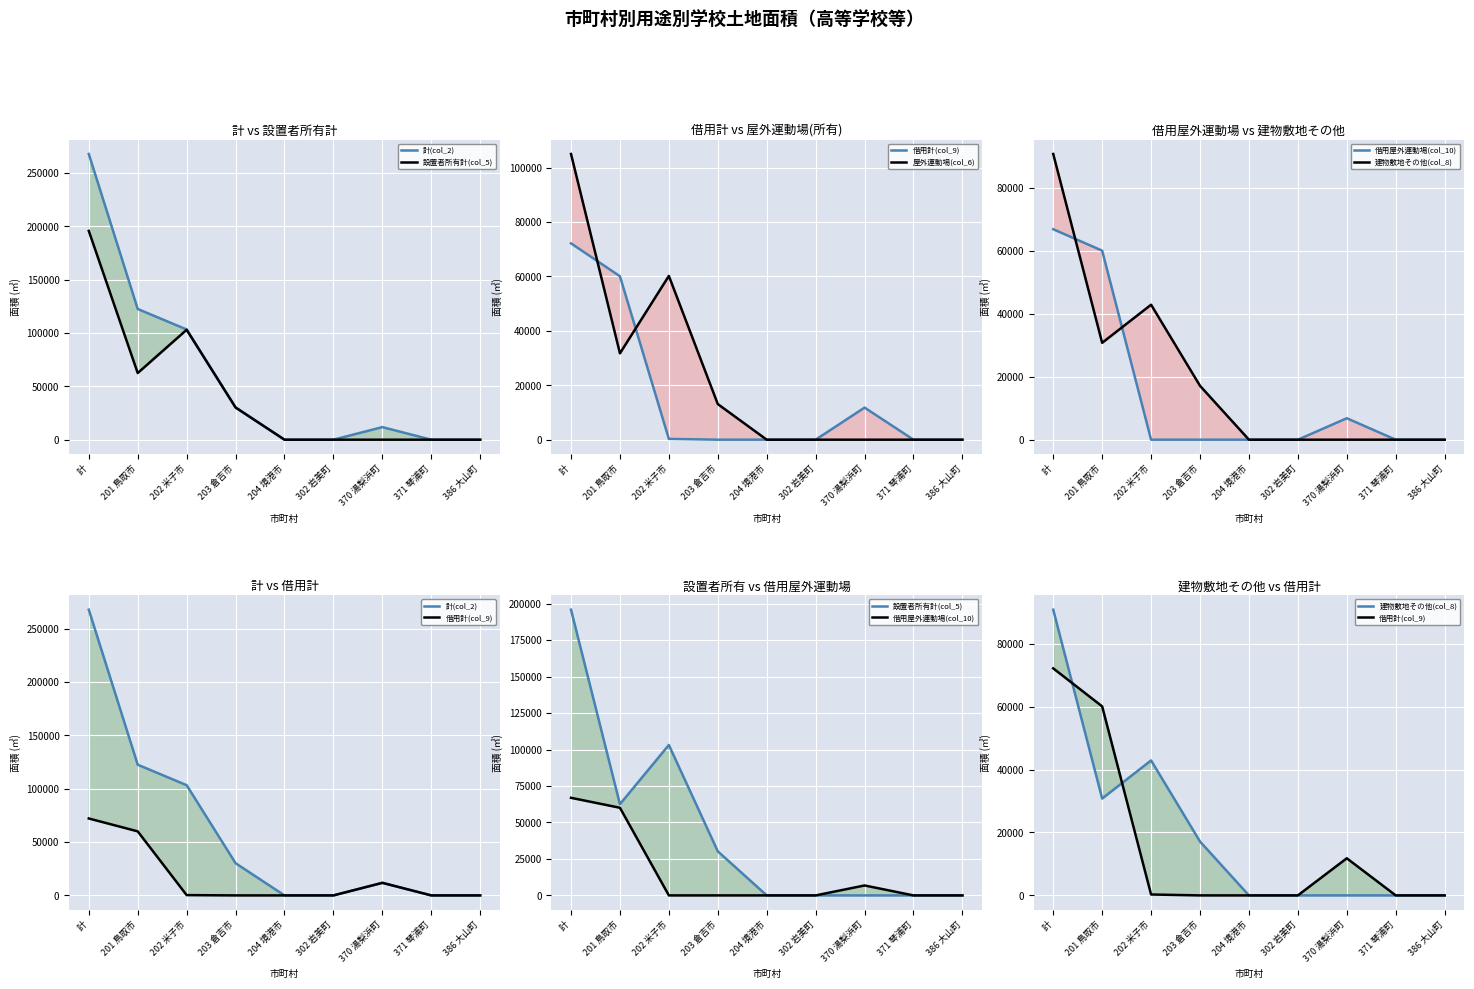

What are all the series names shown in the legend?

計(col_2), 設置者所有計(col_5), 借用計(col_9), 屋外運動場(col_6), 借用屋外運動場(col_10), 建物敷地その他(col_8)